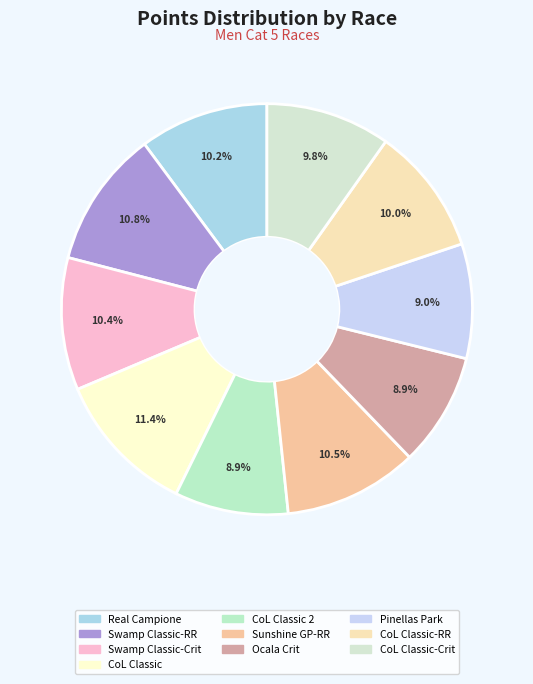

How many segments does this pie chart have?

10